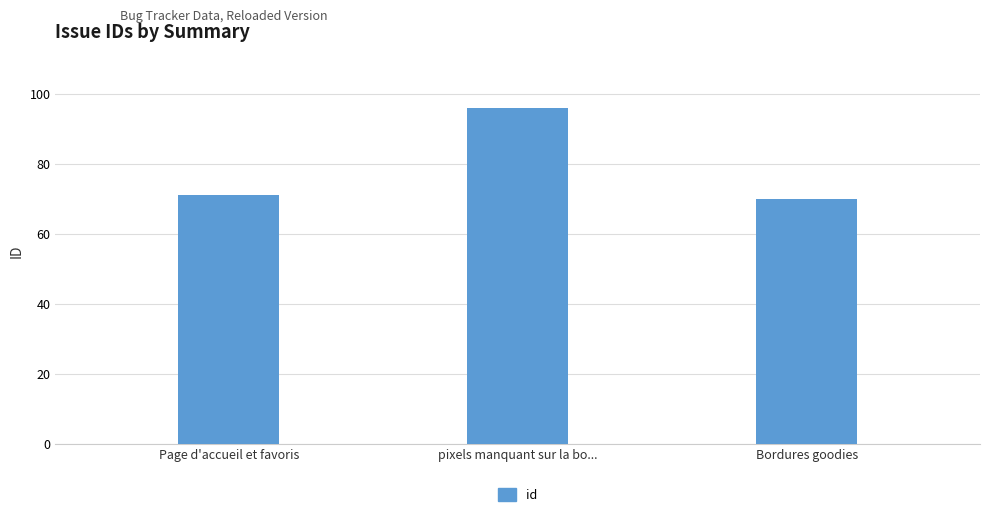

Does the chart contain any negative values?

No